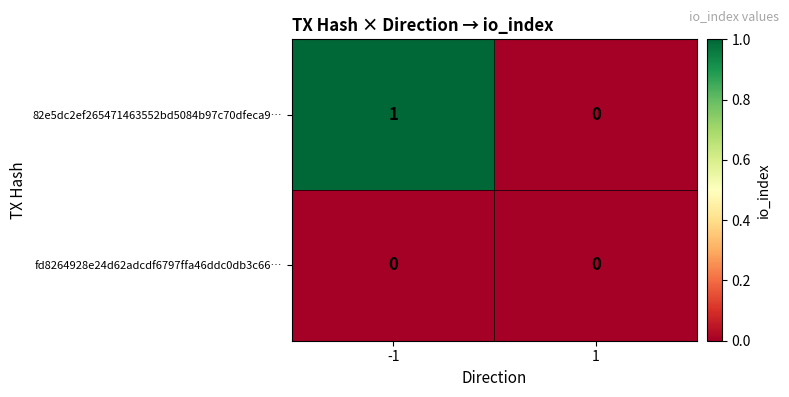

The 82e5dc2ef265471463552bd5084b97c70dfeca9… series shows 1 at -1. True or false?

True